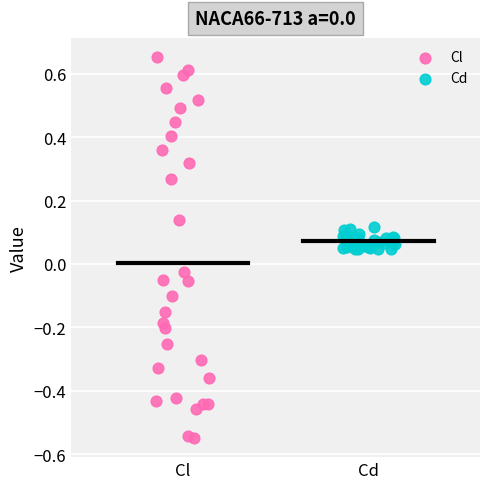

Which series contains the highest Y value?

Cl